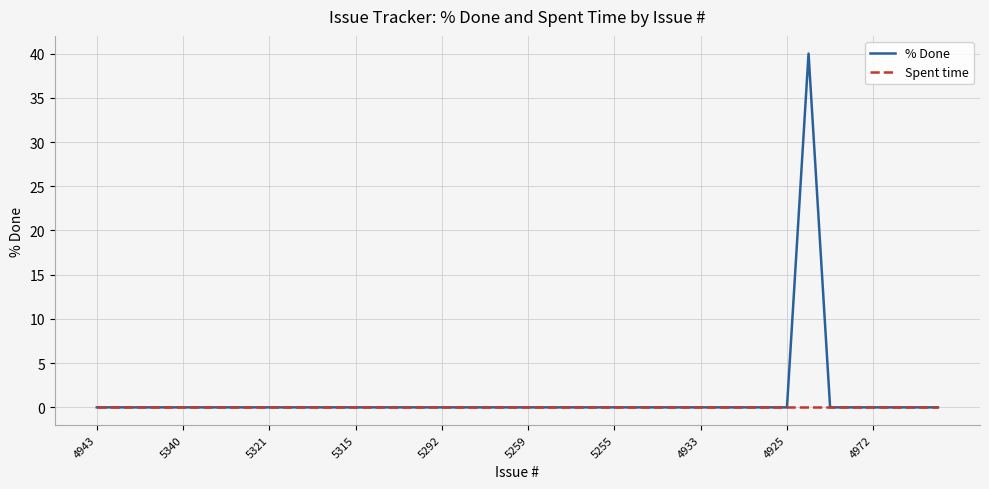

Is this an area chart (filled region under the line)?

No